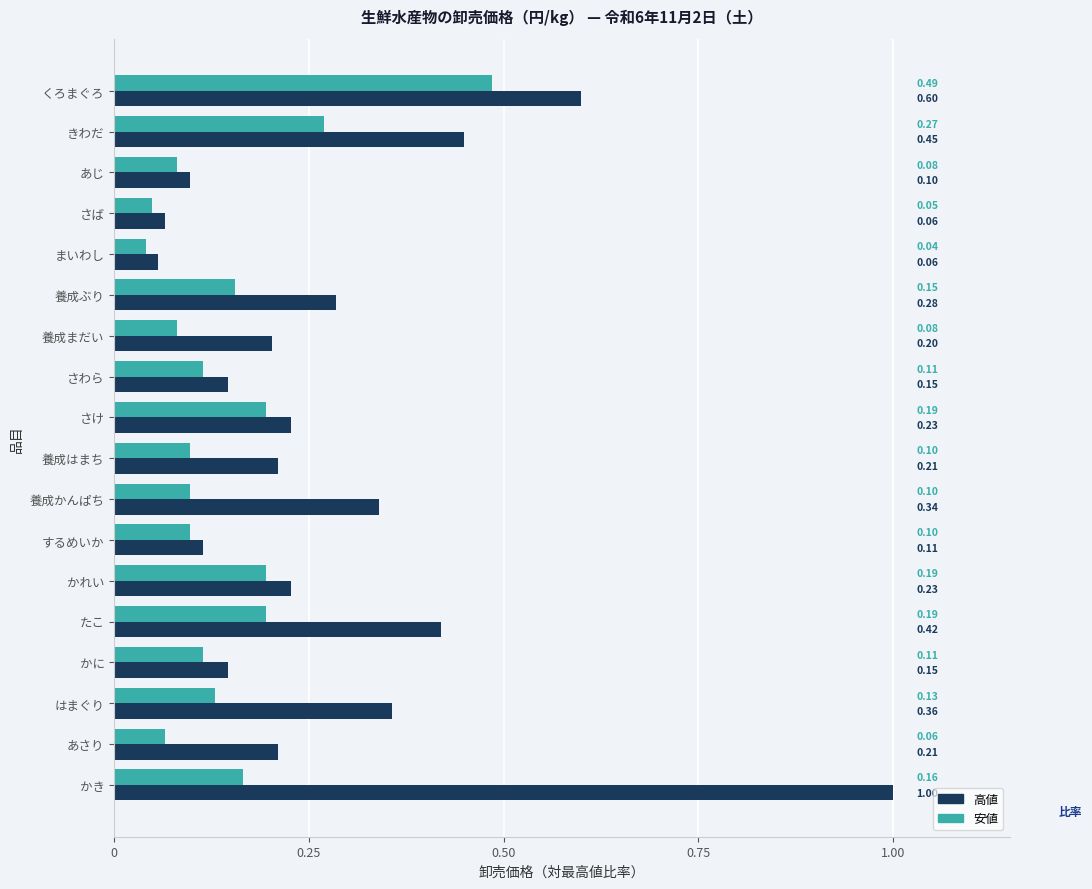

At which label is 安値 closest to 0?

まいわし